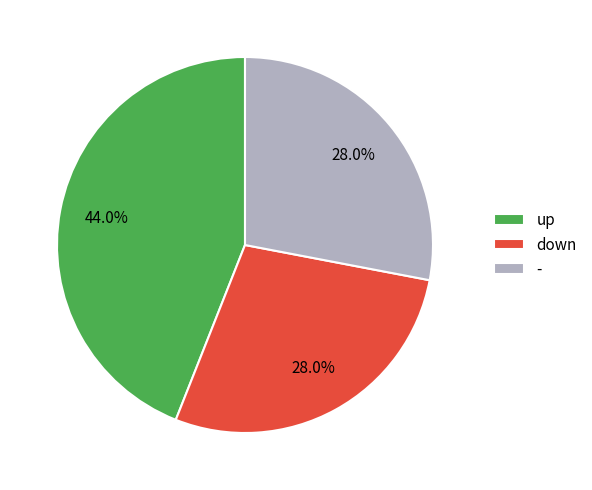

Approximately how many times larger is the value at - compared to up?

0.6